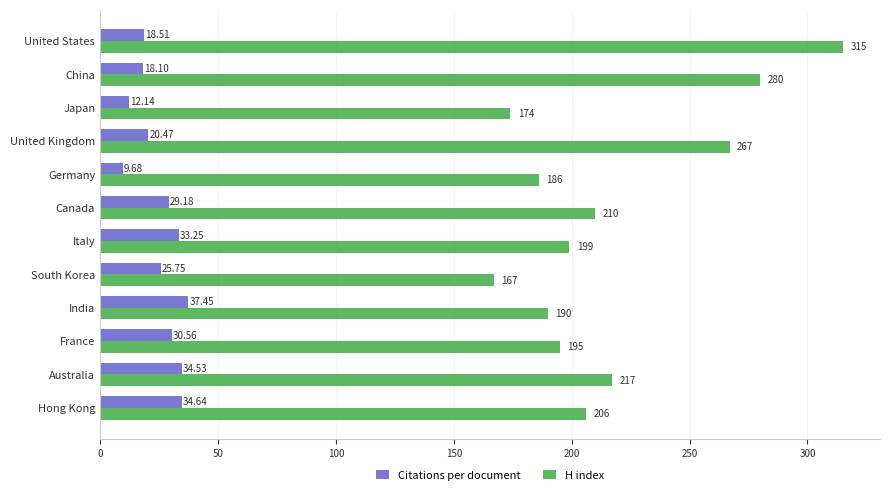

At which label does Citations per document reach its peak?

India